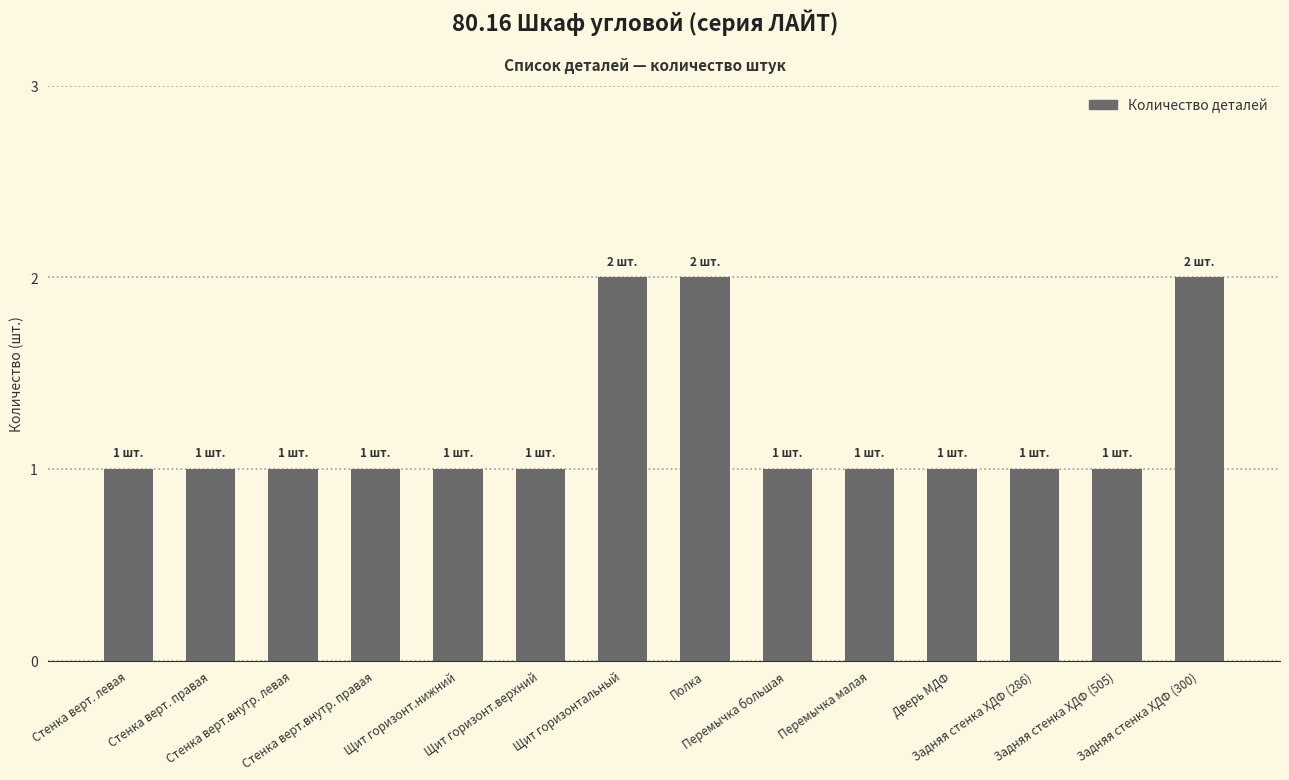

What is the difference between the maximum and minimum values?

1